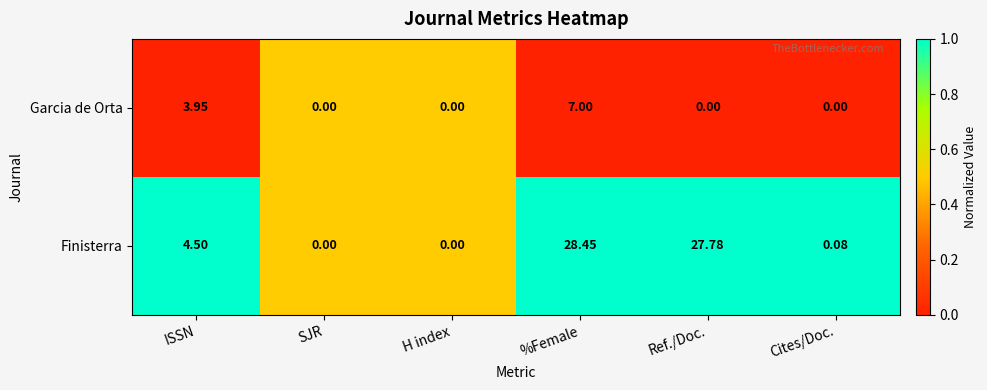

Rank the series by their average value, from highest to lowest.

Finisterra, Garcia de Orta